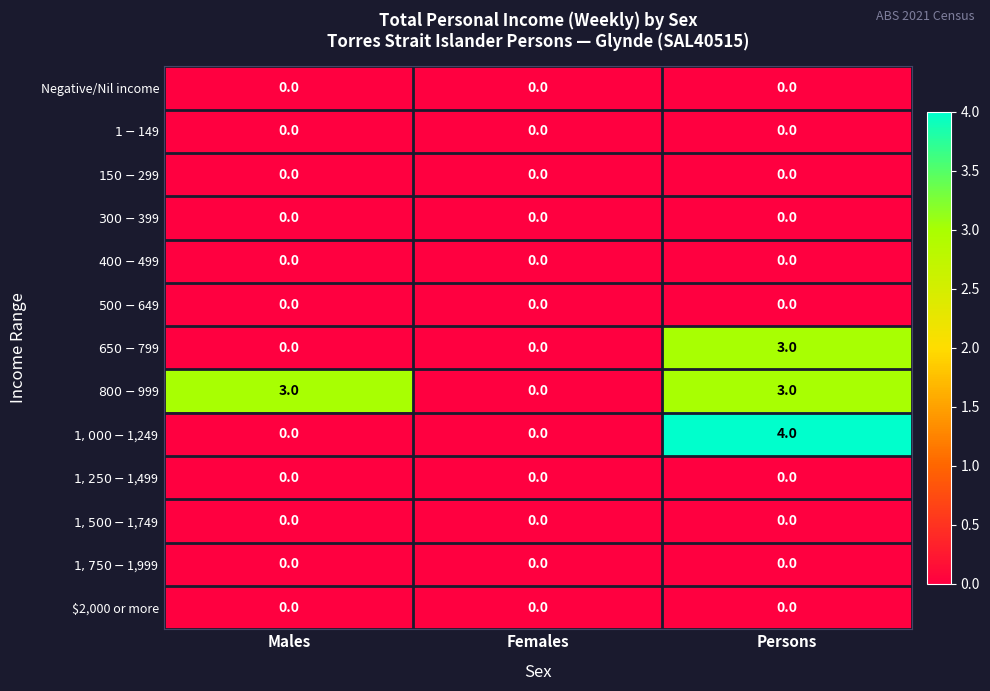

True or false: $2,000 or more has a value of 0 at Females.

True